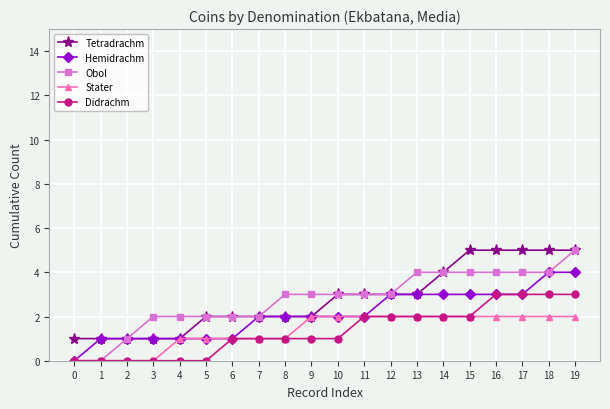

Between 0 and 19, which series saw the biggest shift?

Obol